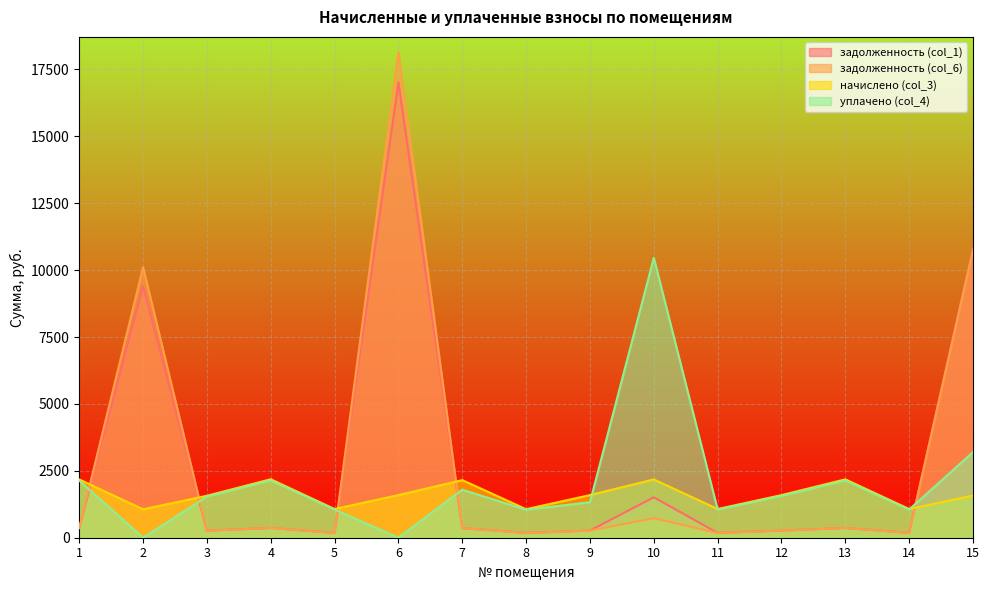

True or false: задолженность (col_6) and задолженность (col_1) cross at least once.

False